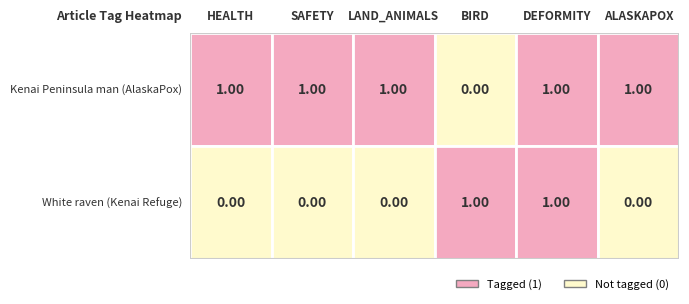

What is the lowest value of the DEFORMITY series?

1